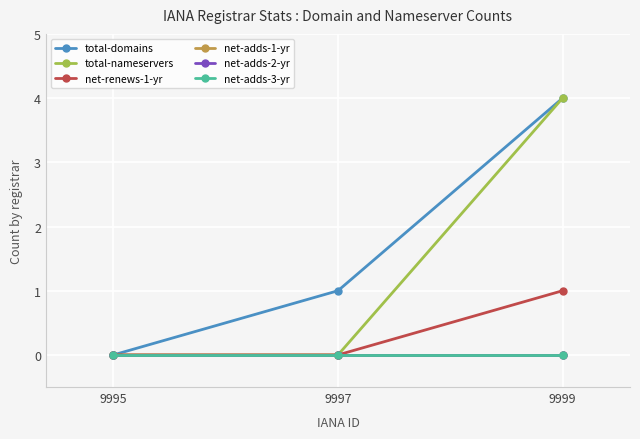

The net-renews-1-yr series shows 1 at 9999. True or false?

True